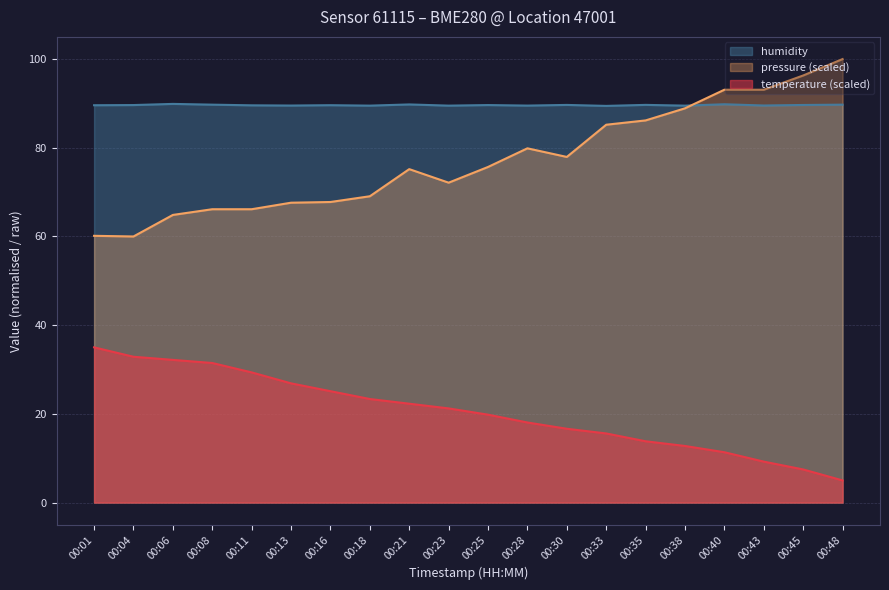

At how many categories does at least one series exceed 85?

20